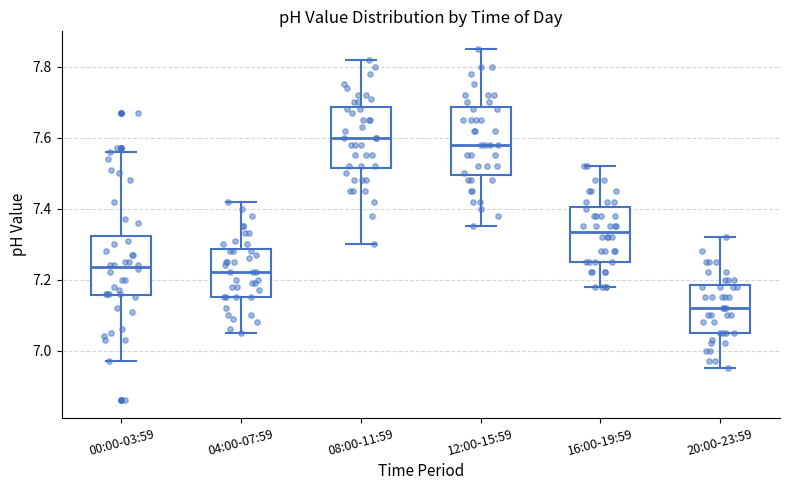

Which box has the lowest median line?

20:00-23:59